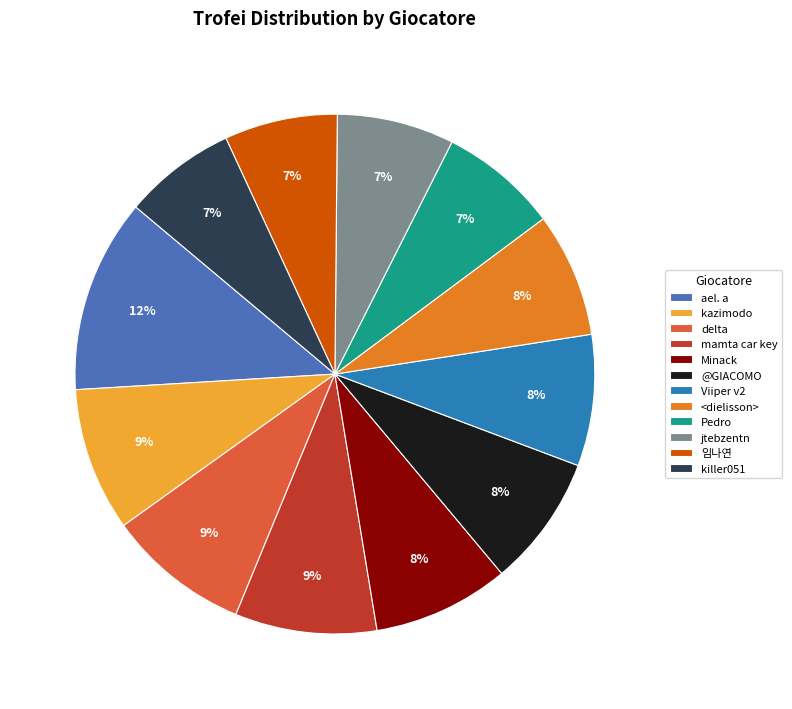

Is the sum of Minack and Viiper v2 greater than half?

No